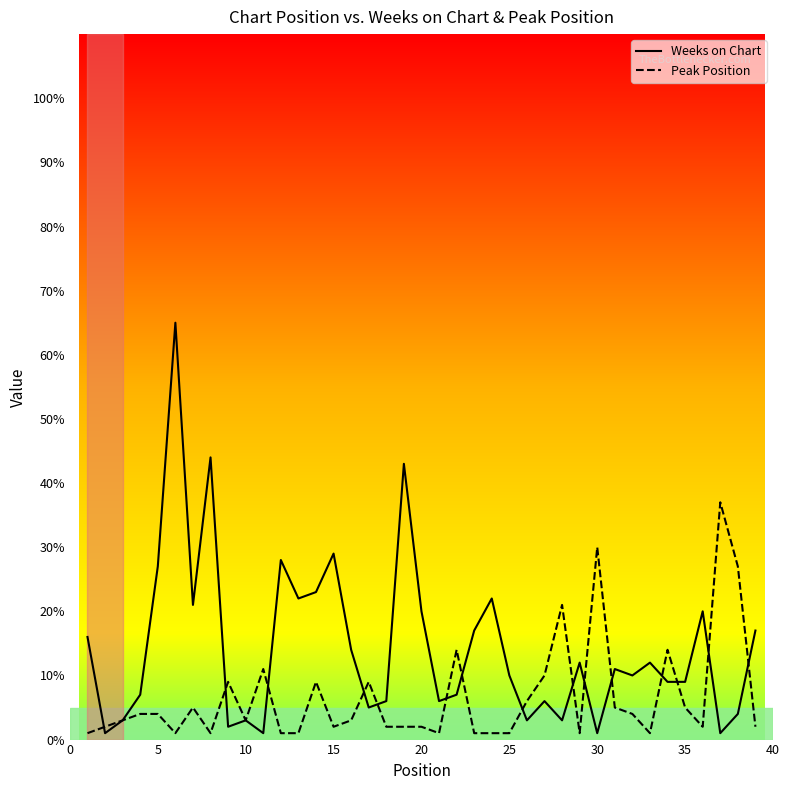

List the series in order of their overall mean, lowest first.

Peak Position, Weeks on Chart